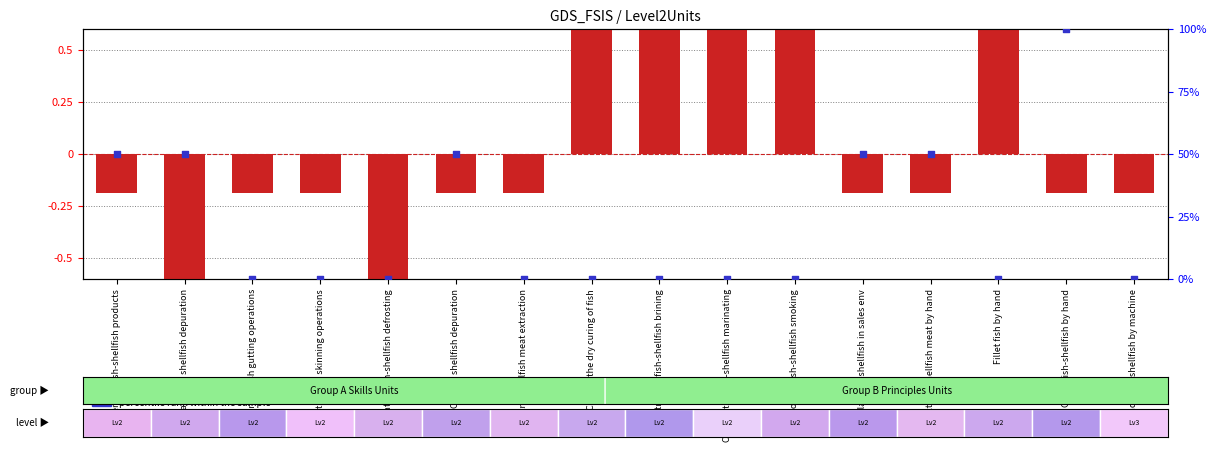

Which series has the largest total across all categories?

percentile rank within the sample